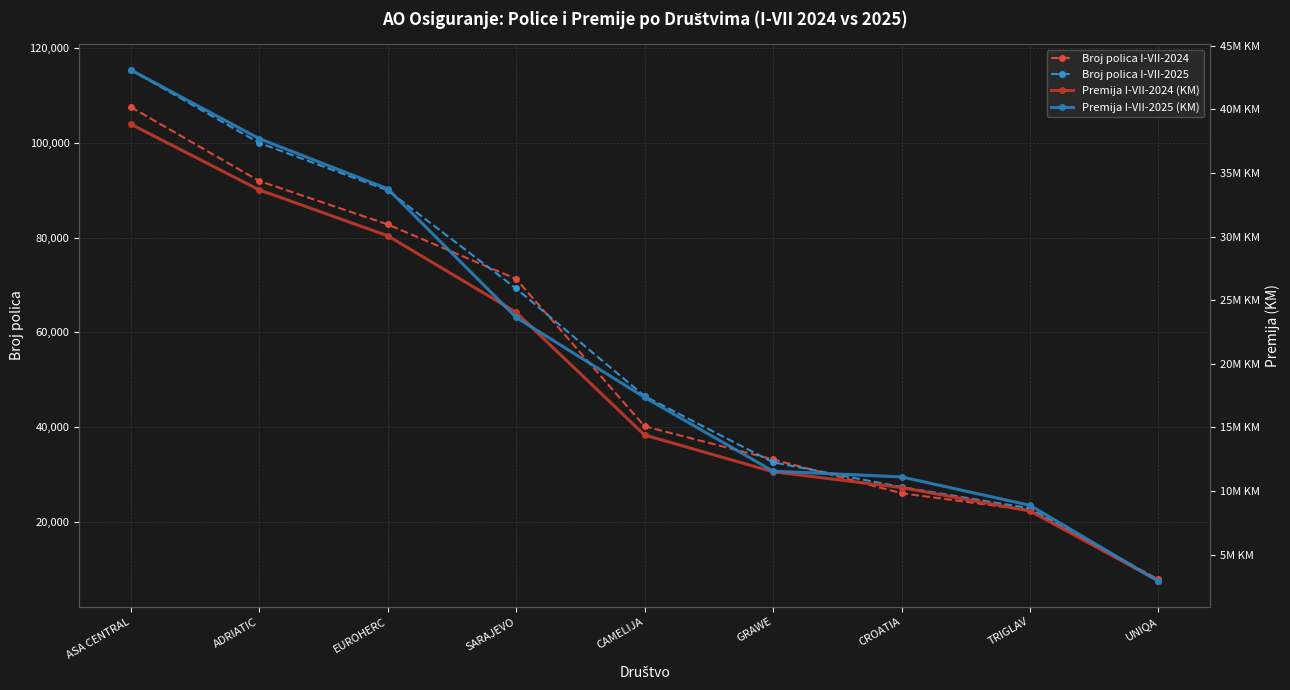

The value of Broj polica I-VII-2025 at CAMELIJA is 69281. True or false?

False